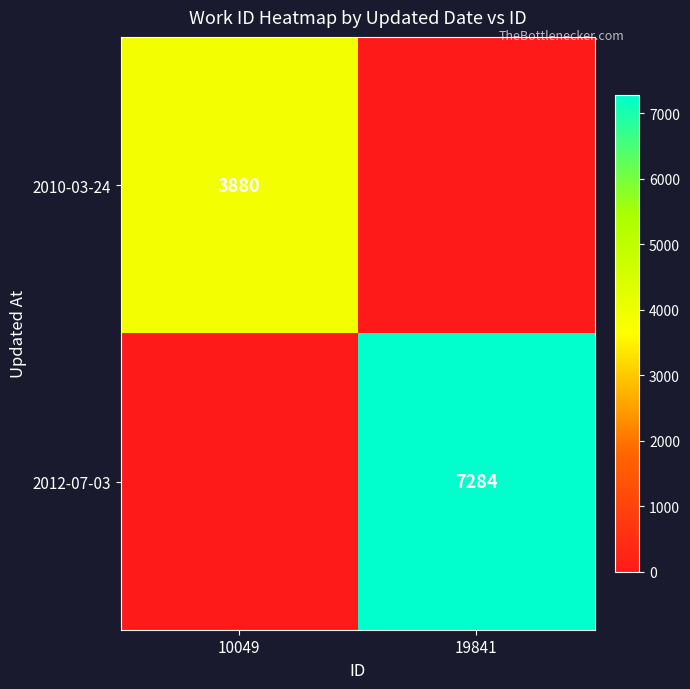

Is it true that 2010-03-24 equals 3880 at 10049?

True